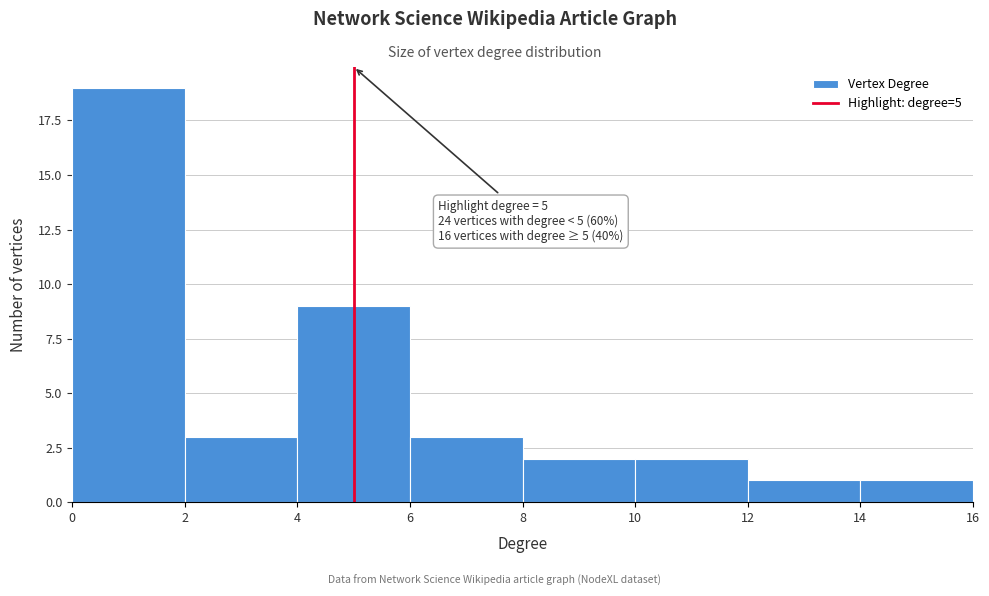

Which range on the x-axis has the tallest bar?

0 to 2